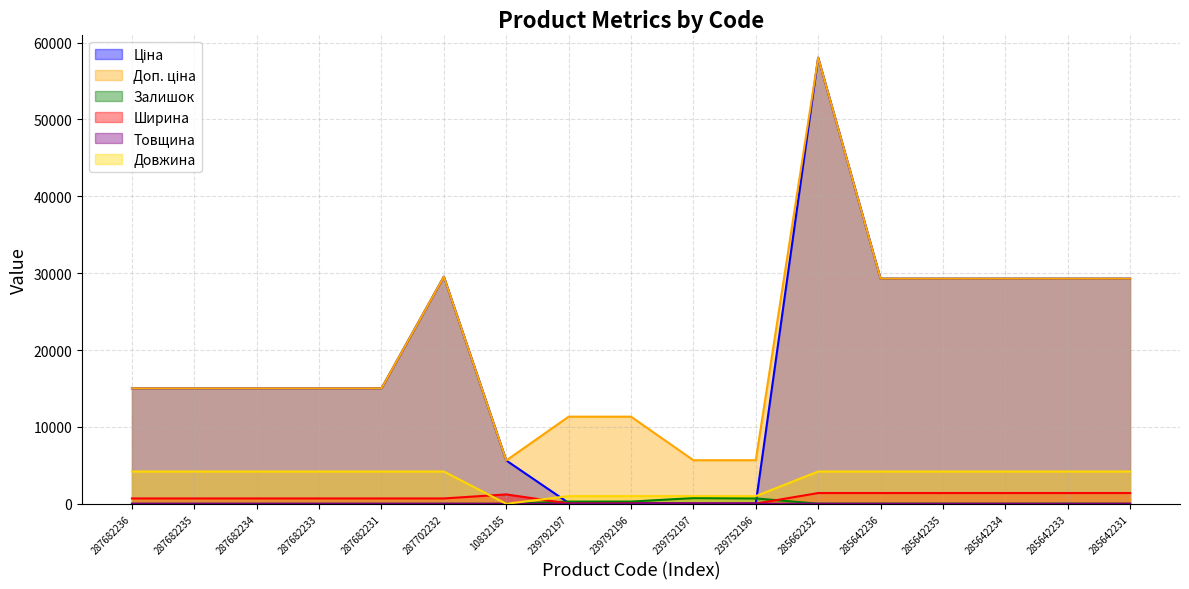

What is the spread (max minus min) of values at 287682235?

15019.2